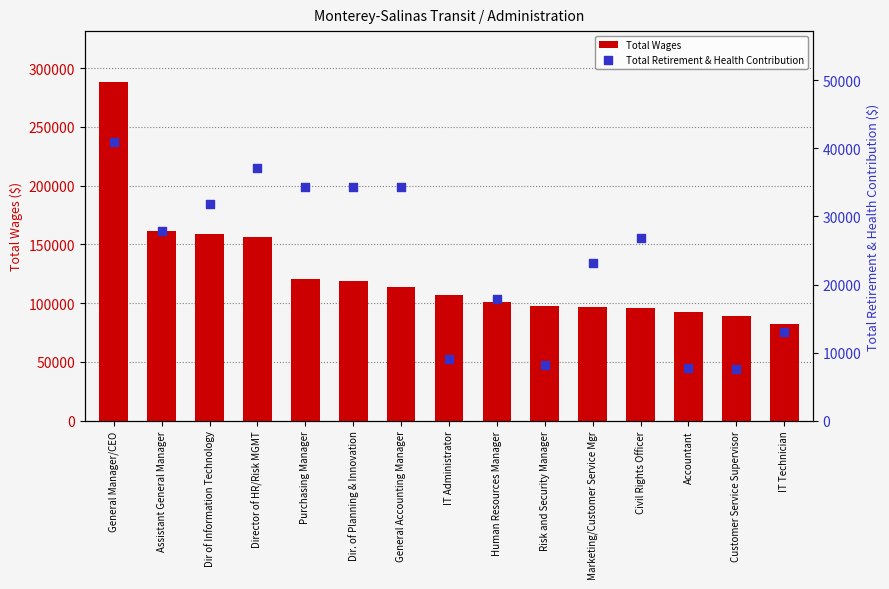

Is the value of Total Wages at Dir of Information Technology greater than the value of Total Retirement & Health Contribution at Accountant?

Yes